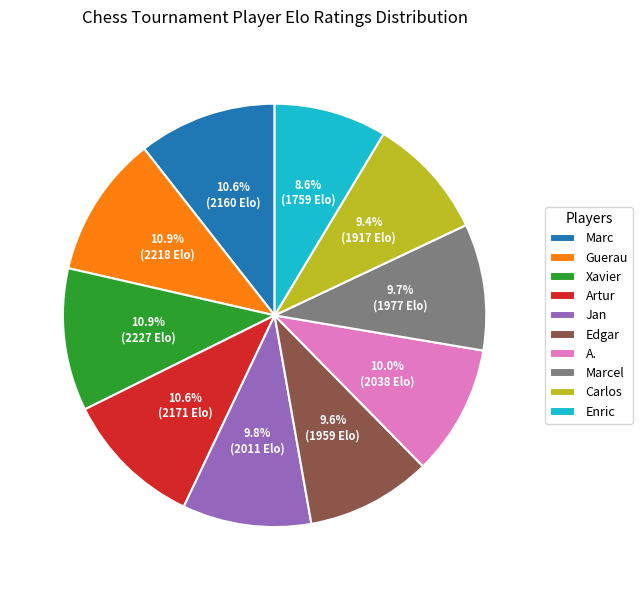

Which slice is the smallest?

Enric